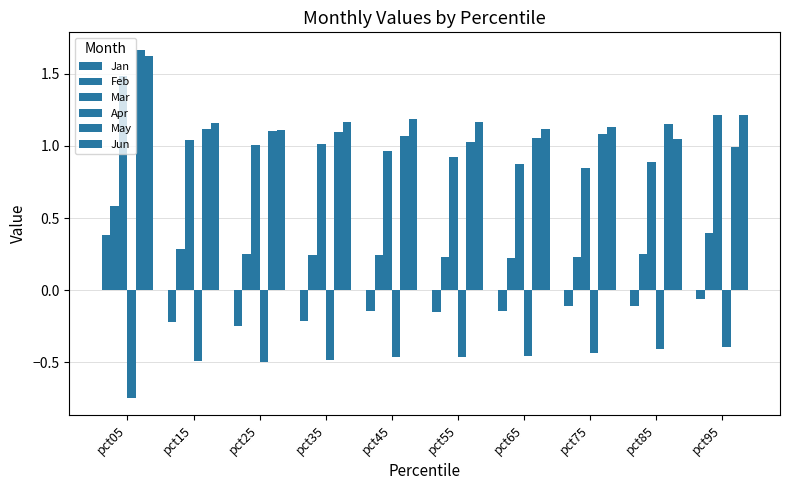

Reading left to right, extract all data points from this chart.

Jan: pct05=0.4	pct15=-0.2	pct25=-0.2	pct35=-0.2	pct45=-0.1	pct55=-0.1	pct65=-0.1	pct75=-0.1	pct85=-0.1	pct95=-0.1
Feb: pct05=0.6	pct15=0.3	pct25=0.3	pct35=0.2	pct45=0.2	pct55=0.2	pct65=0.2	pct75=0.2	pct85=0.2	pct95=0.4
Mar: pct05=1.5	pct15=1.0	pct25=1.0	pct35=1.0	pct45=1.0	pct55=0.9	pct65=0.9	pct75=0.8	pct85=0.9	pct95=1.2
Apr: pct05=-0.7	pct15=-0.5	pct25=-0.5	pct35=-0.5	pct45=-0.5	pct55=-0.5	pct65=-0.5	pct75=-0.4	pct85=-0.4	pct95=-0.4
May: pct05=1.7	pct15=1.1	pct25=1.1	pct35=1.1	pct45=1.1	pct55=1.0	pct65=1.1	pct75=1.1	pct85=1.2	pct95=1.0
Jun: pct05=1.6	pct15=1.2	pct25=1.1	pct35=1.2	pct45=1.2	pct55=1.2	pct65=1.1	pct75=1.1	pct85=1.1	pct95=1.2